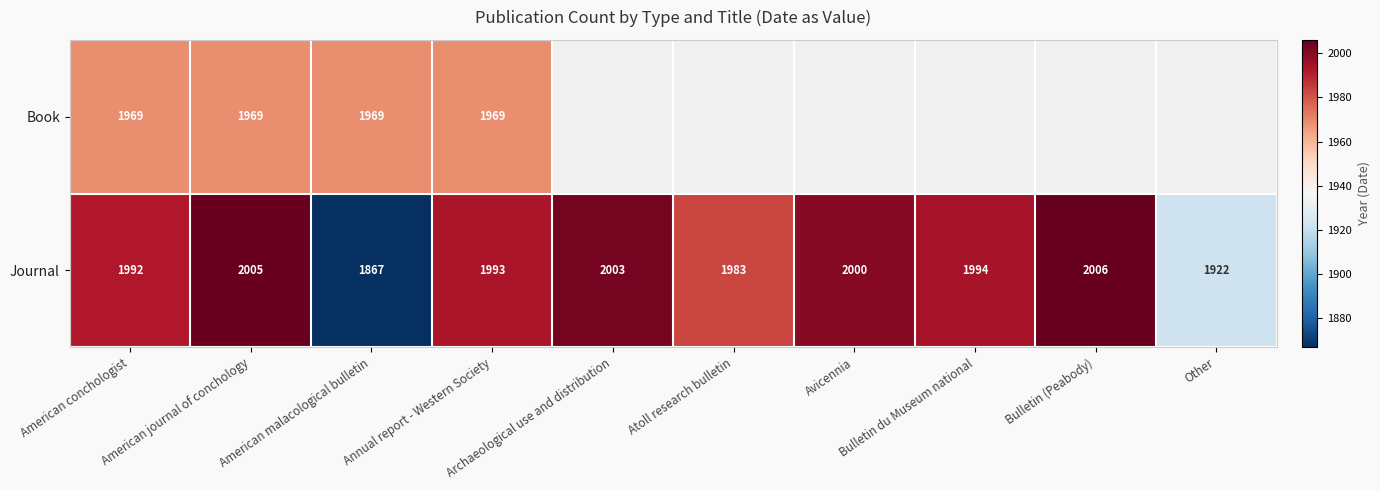

True or false: Journal has a value of 846.6 at Bulletin du Museum national.

False